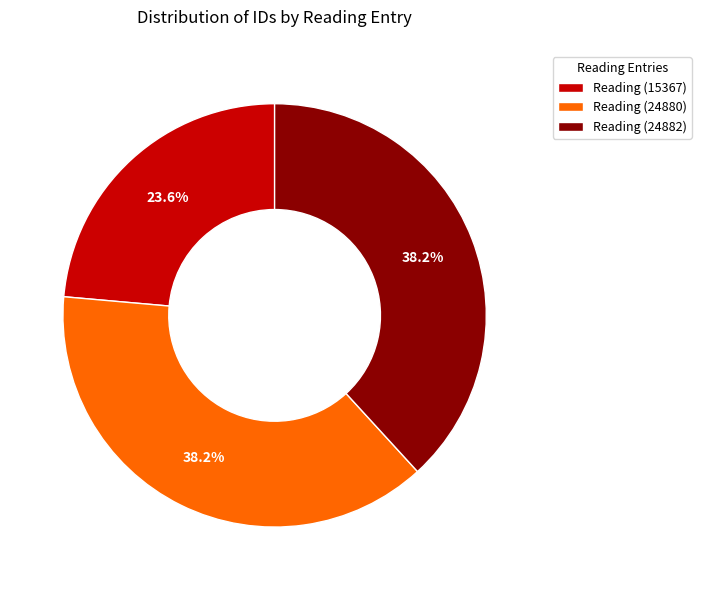

What percentage is the Reading (24882) slice, to the nearest percent?

38%